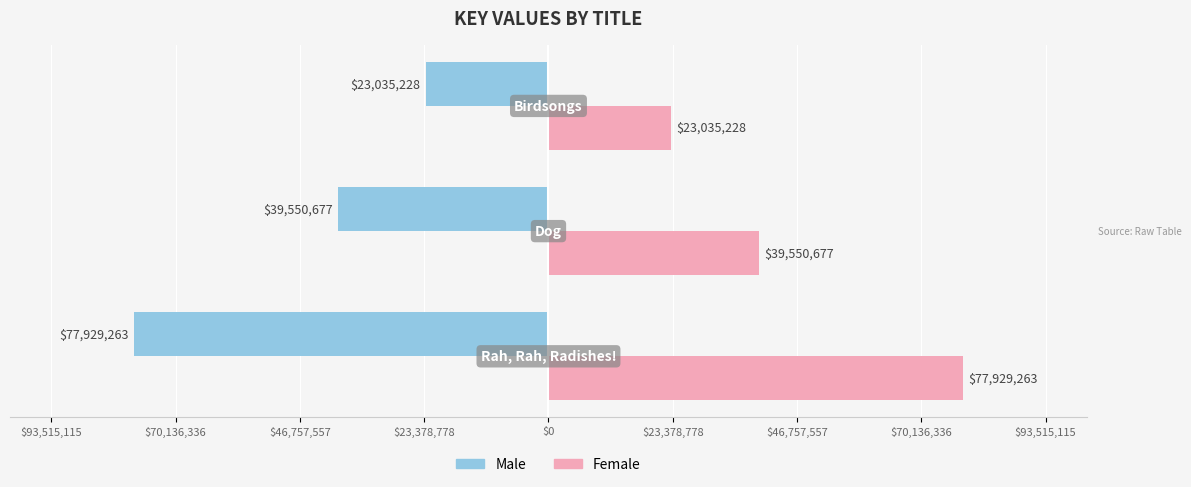

What position from the left is $70,136,336?

2